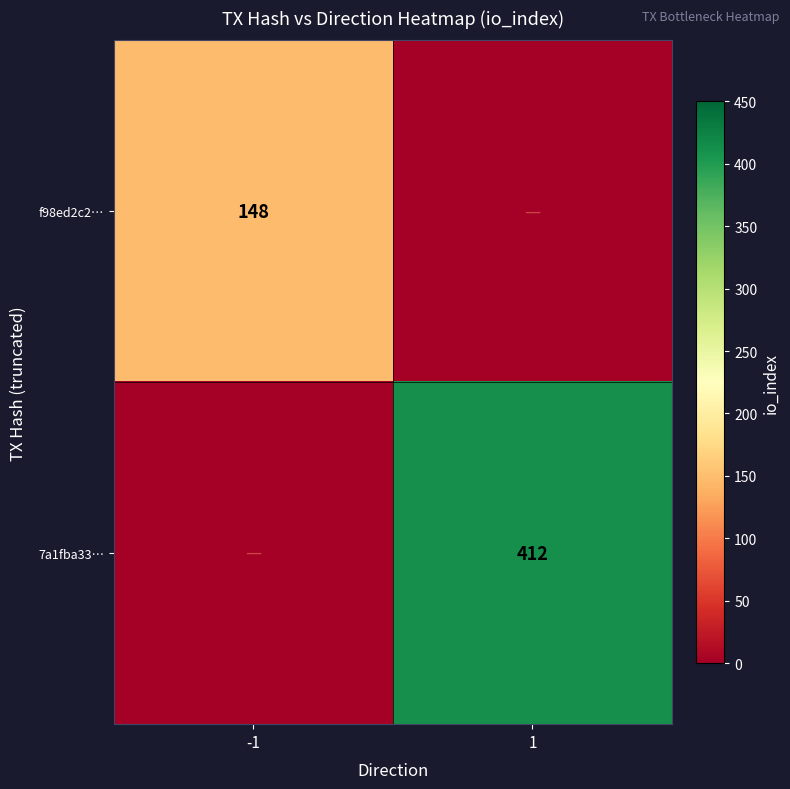

Is it true that 7a1fba33… equals 412 at 1?

True